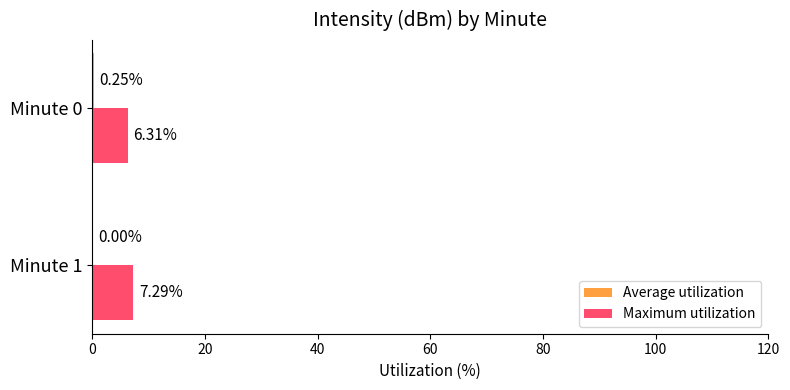

What is the sum of the Maximum utilization values at Minute 0 and Minute 1?

13.6